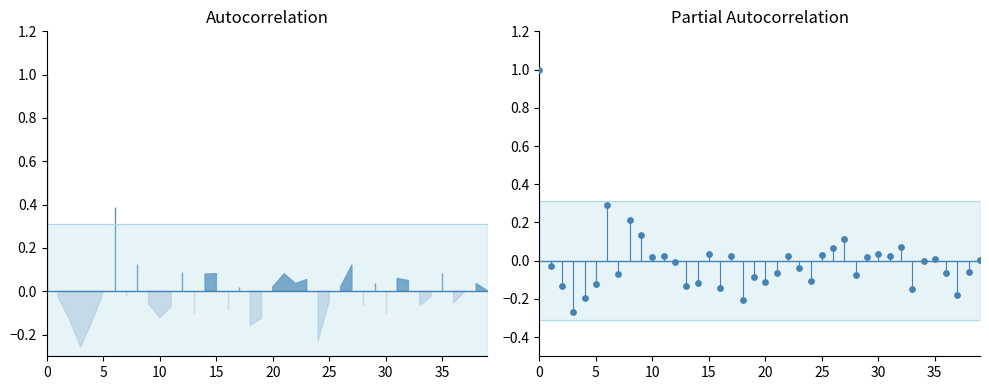

What is the change in value from 14 to 22?

+0.1